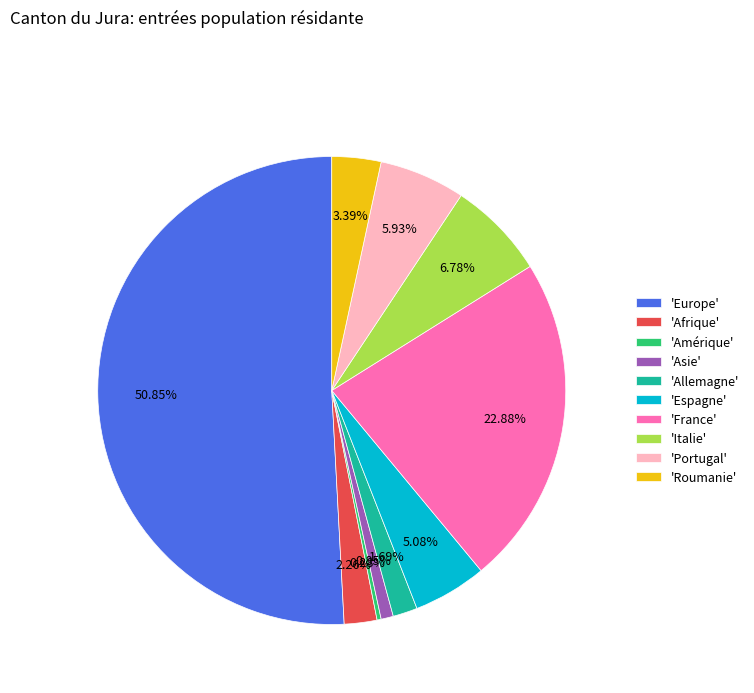

Combined, do 'France' and 'Allemagne' account for over 50%?

No